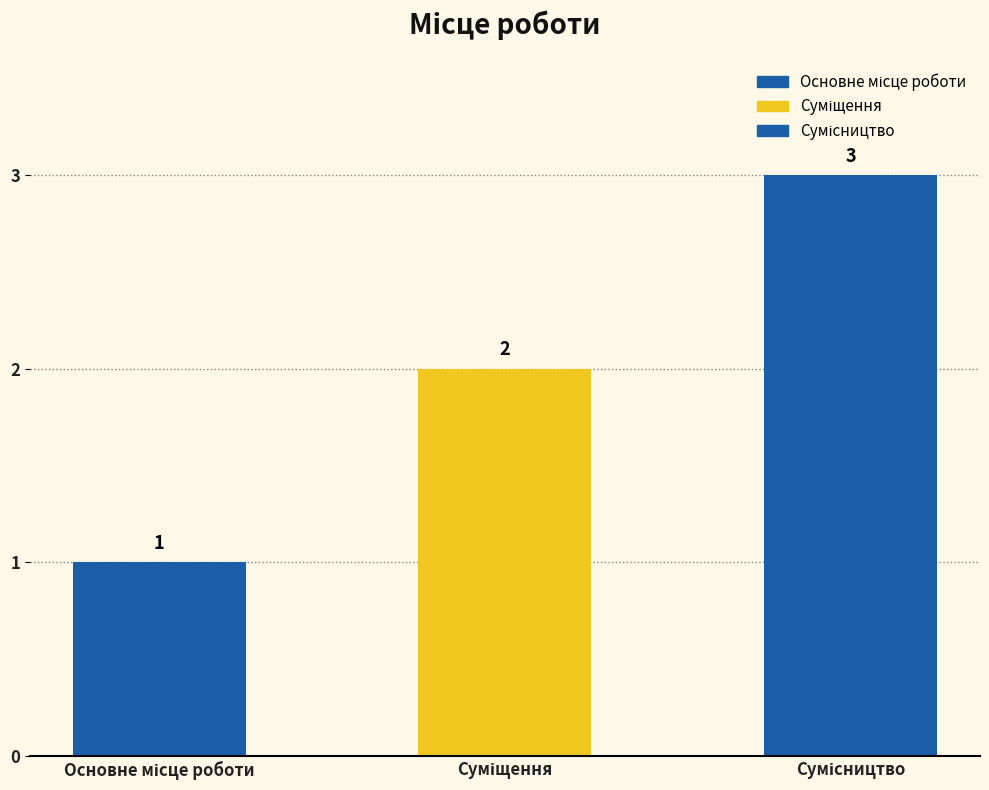

What is the label of the 3rd bar from the right?

Основне місце роботи